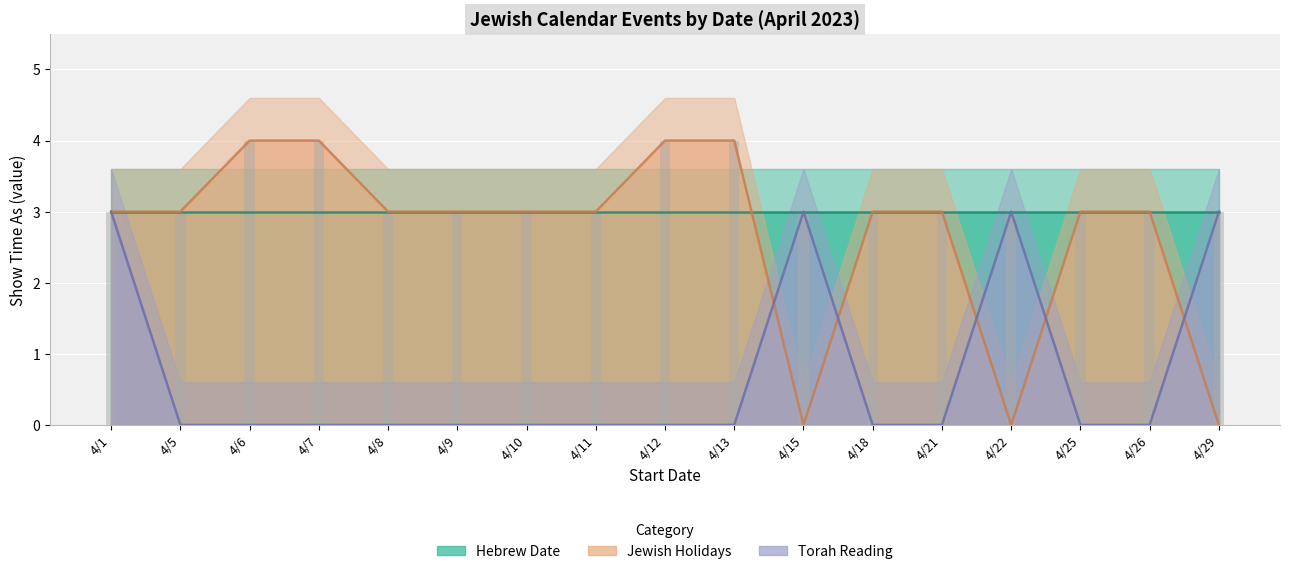

What is the value of the Jewish Holidays bar at the 13th from the left?

3